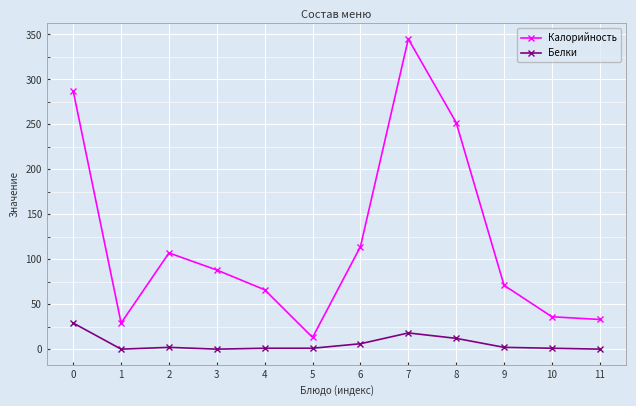

The Белки series shows 20 at 11. True or false?

False